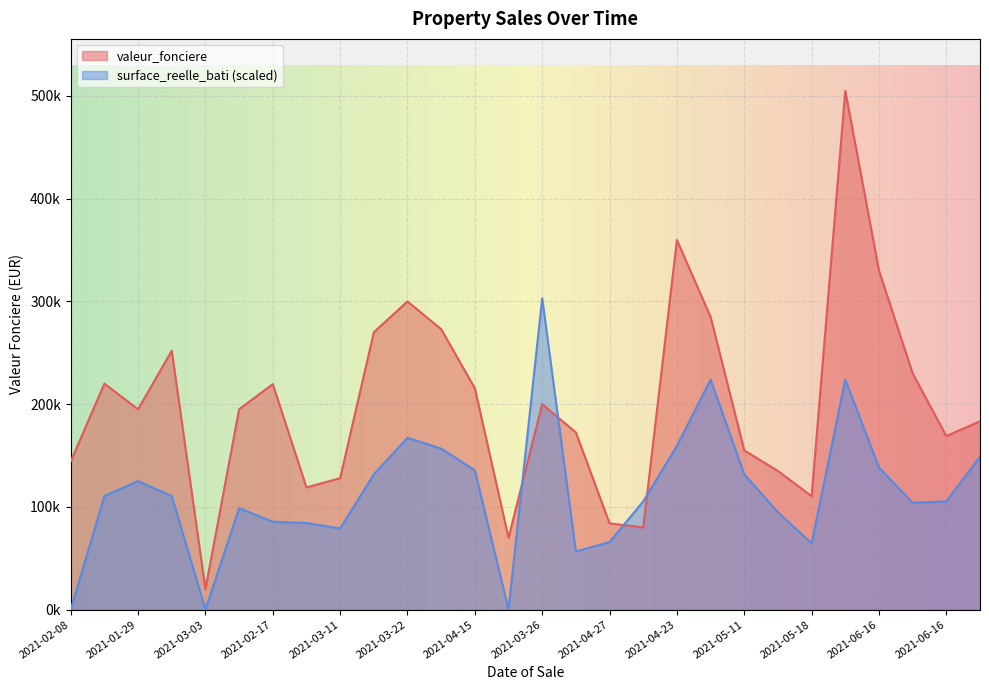

How many lines are shown in the chart?

2